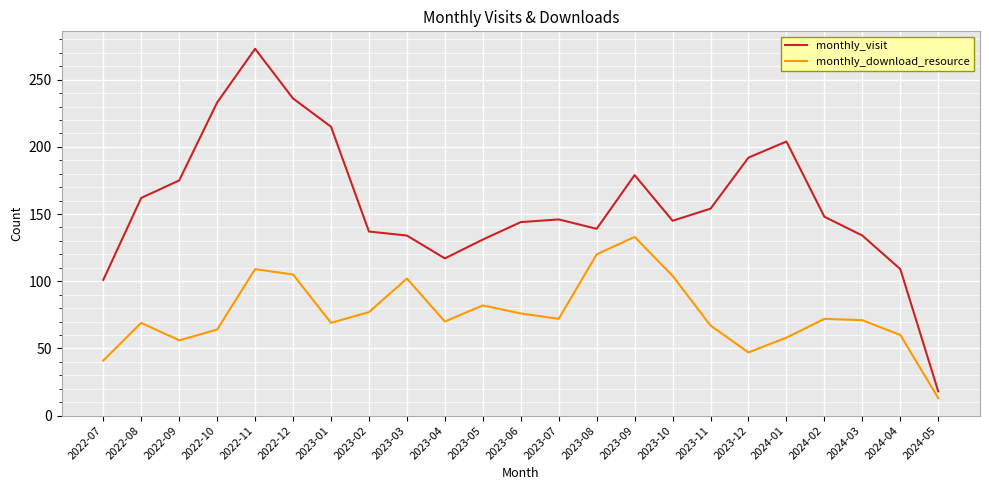

What position from the left is 2023-05?

11